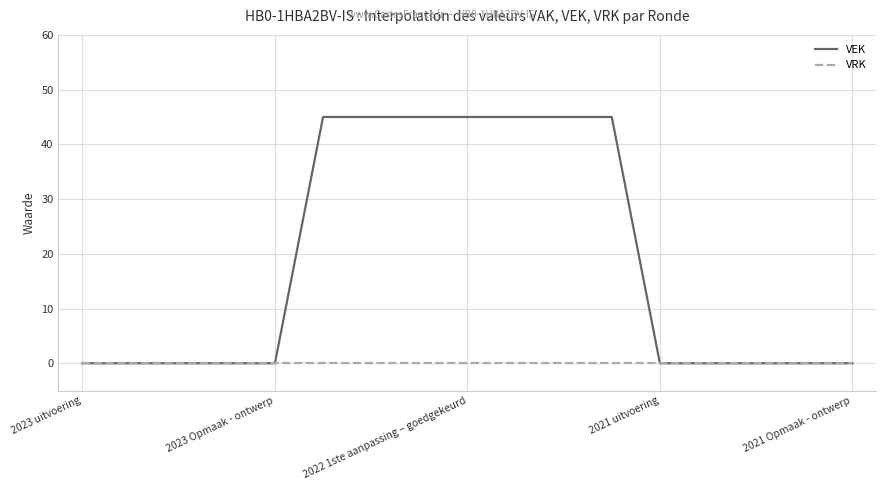

Which series has the largest total across all categories?

VEK